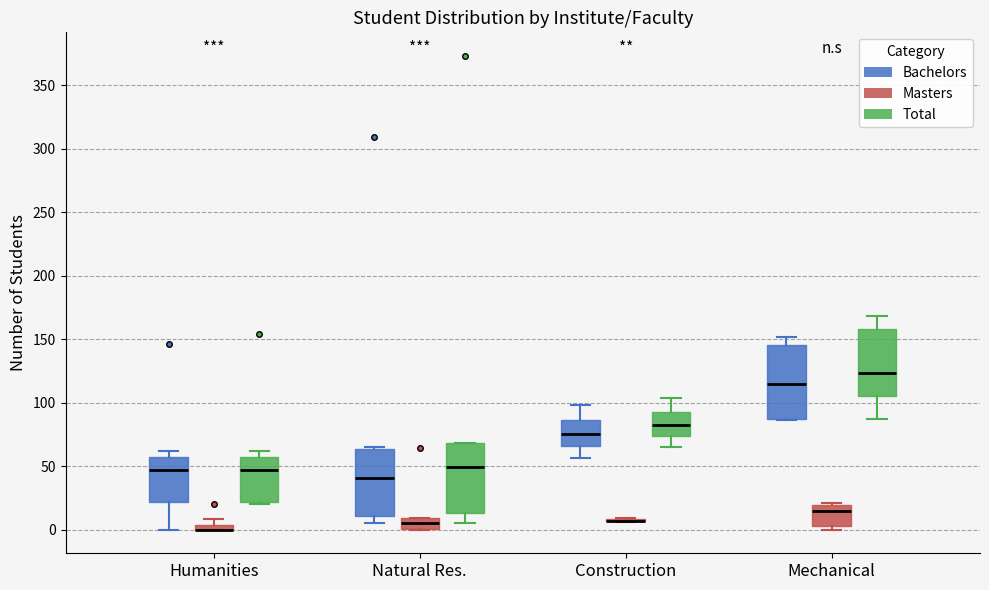

Where does the median line of the box for Natural Res. (Masters) sit on the y-axis? The values are not printed on the chart, so give them approximately, as read against the axis.

5